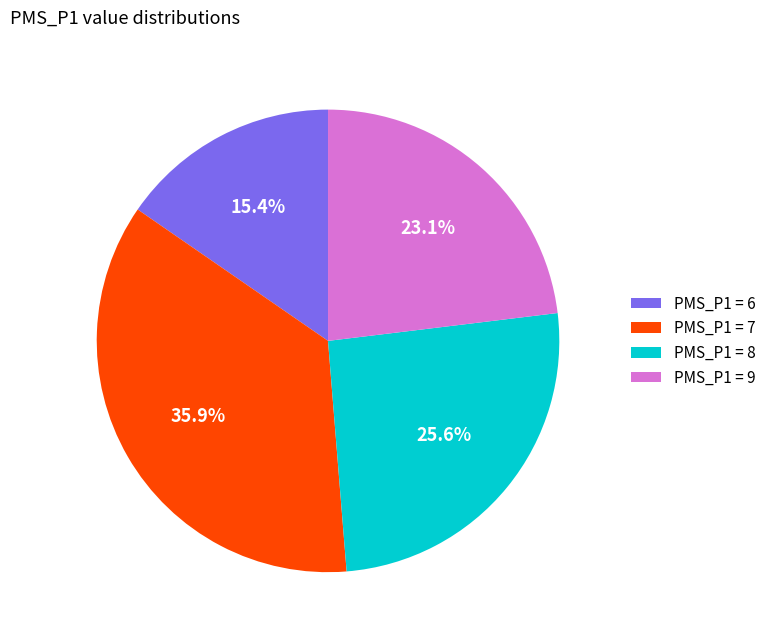

How many segments does this pie chart have?

4